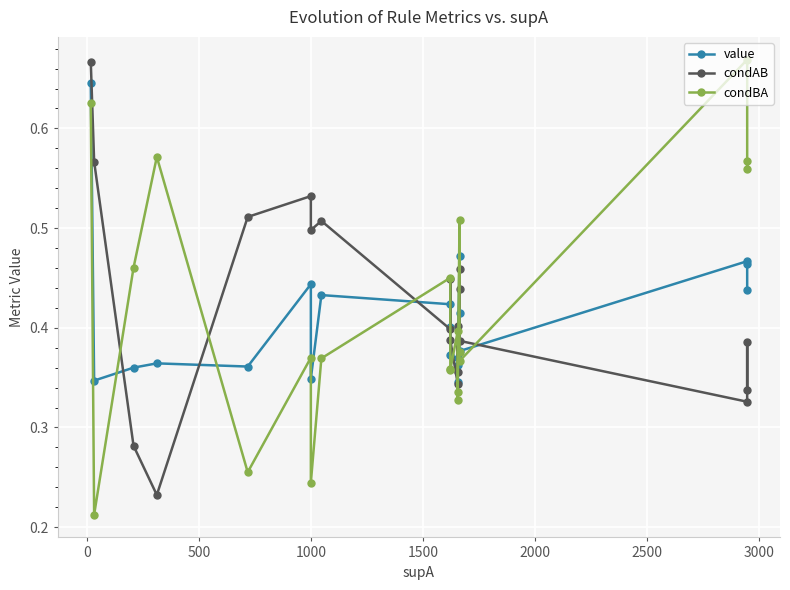

What is the difference between the maximum and minimum values in the condAB series?

0.4